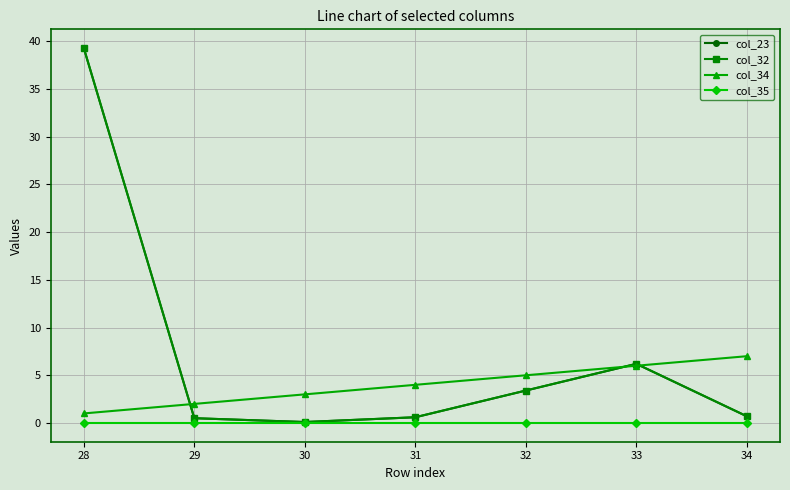

Which category has the highest value across all series?

28